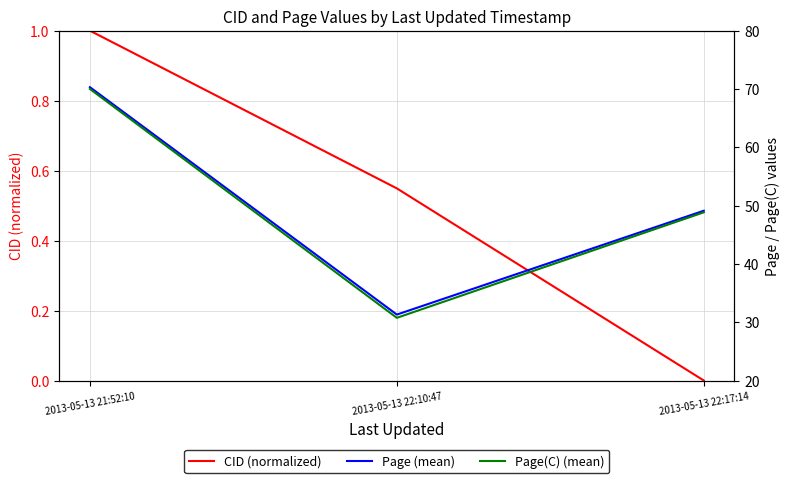

Which series has the widest spread of values?

Page(C) (mean)